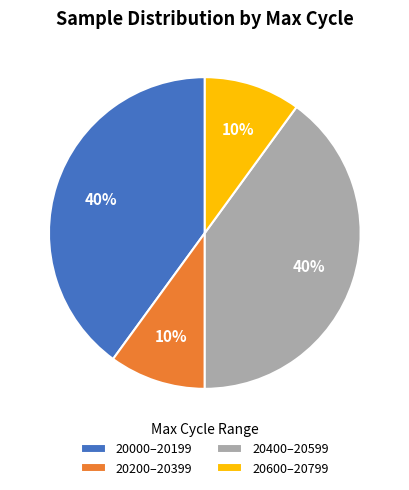

What percentage is the 20200–20399 slice, to the nearest percent?

10%